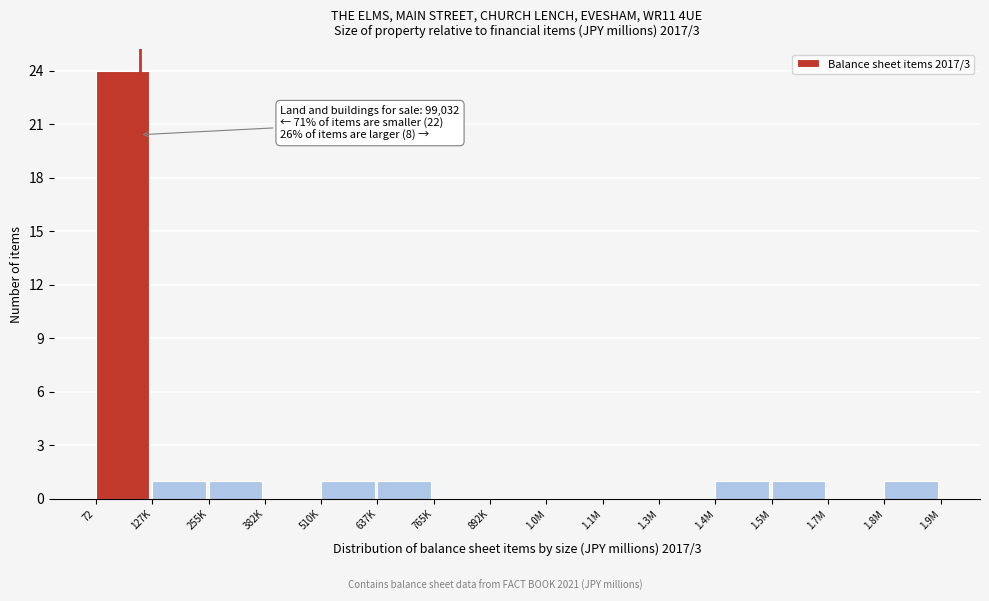

Reading left to right, list all the values displayed in this chart.

72=24	127K=1	255K=1	382K=0	510K=1	637K=1	765K=0	892K=0	1.0M=0	1.1M=0	1.3M=0	1.4M=1	1.5M=1	1.7M=0	1.8M=1